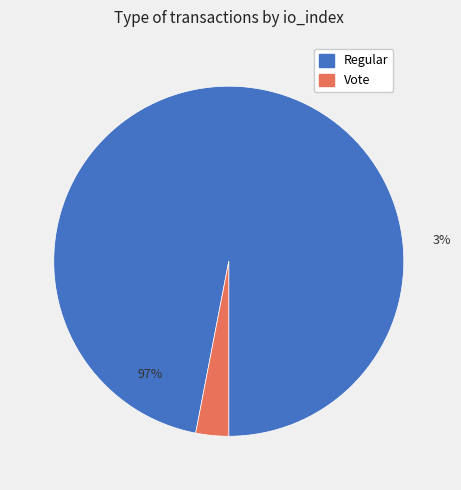

What is the largest slice in the pie chart?

Regular (io_index=64)